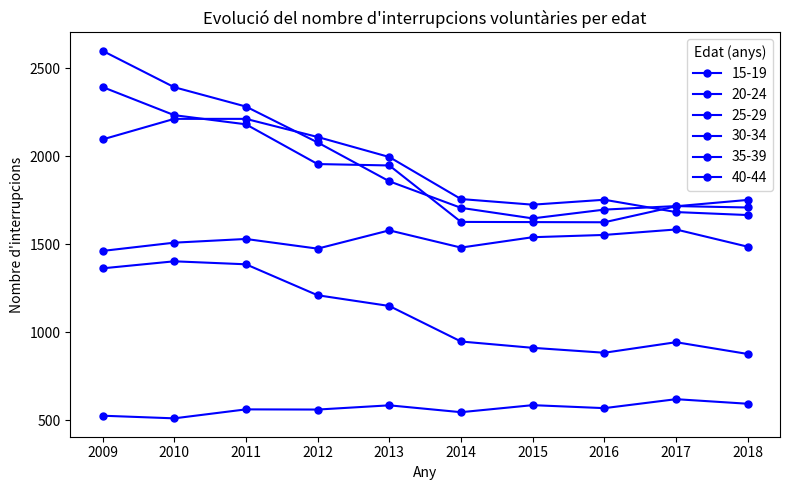

List the series in order of their peak value, highest first.

25-29, 20-24, 30-34, 35-39, 15-19, 40-44